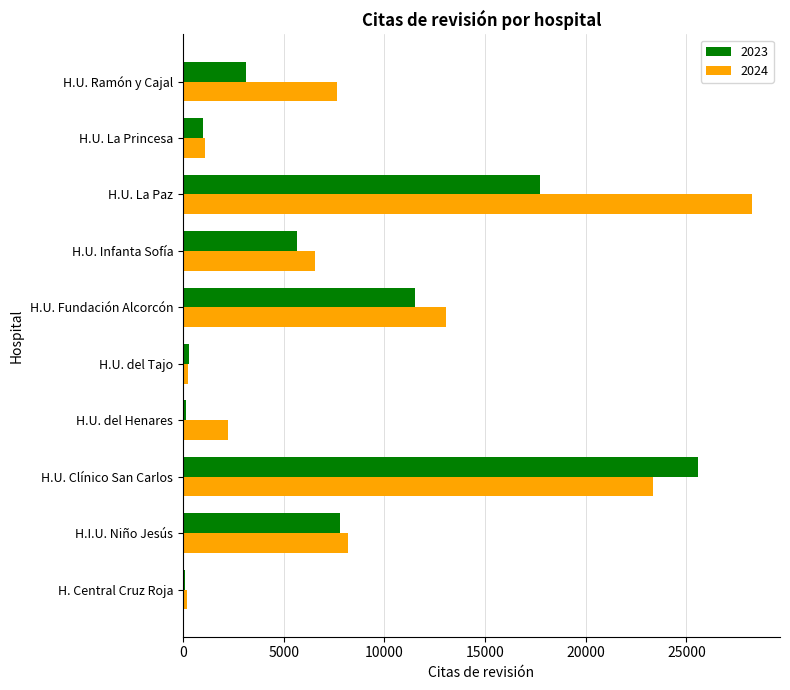

List the series in order of their peak value, highest first.

2024, 2023